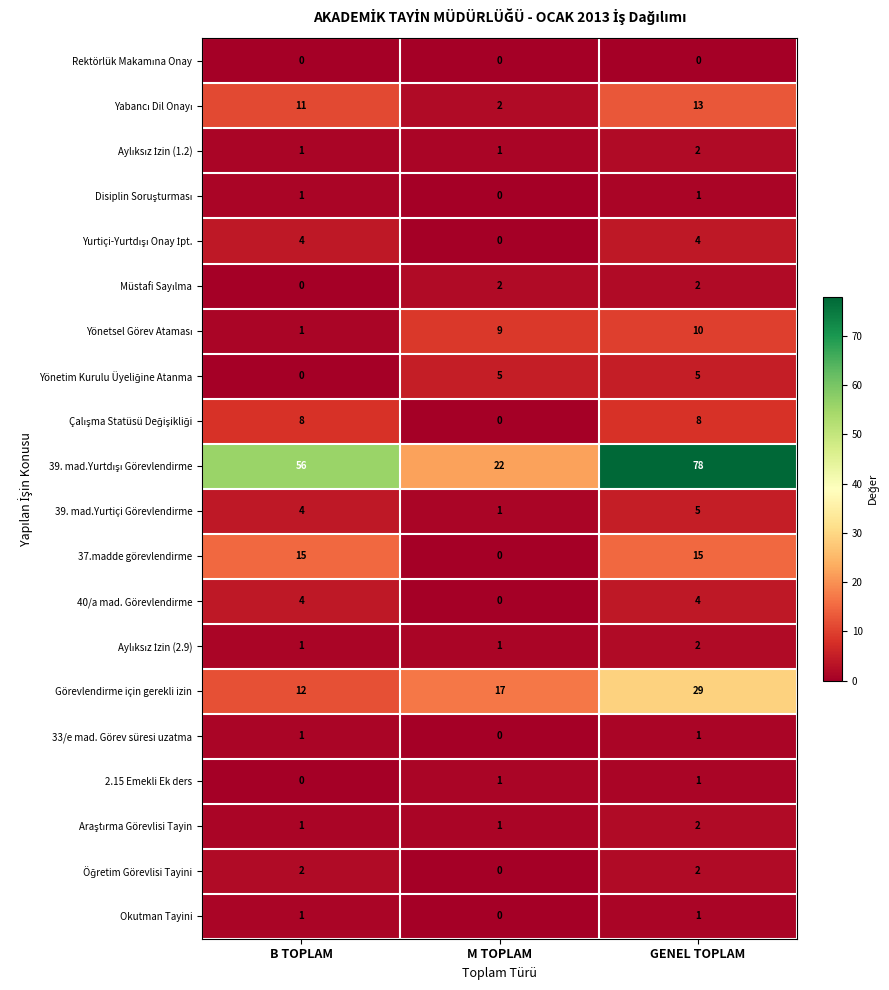

Which label corresponds to the largest value in the chart?

GENEL TOPLAM